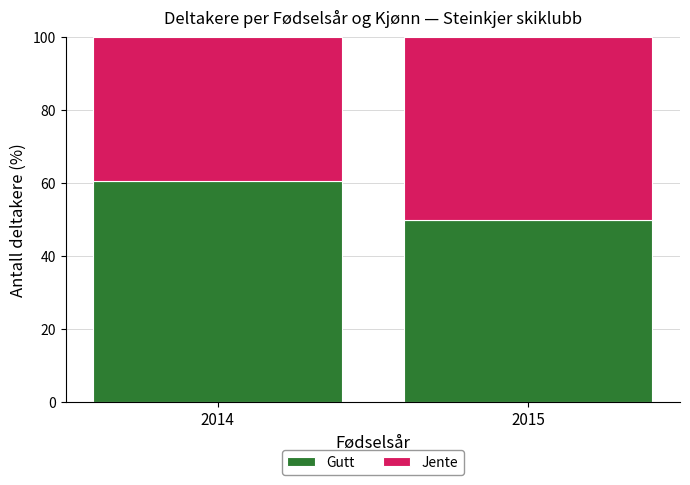

What is the difference between the maximum and minimum values in the Gutt series?

10.7